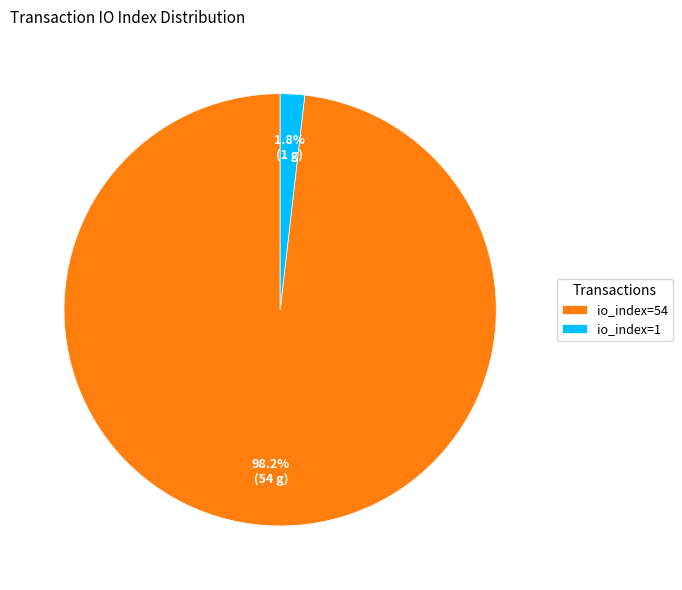

Which category accounts for the majority?

io_index=54